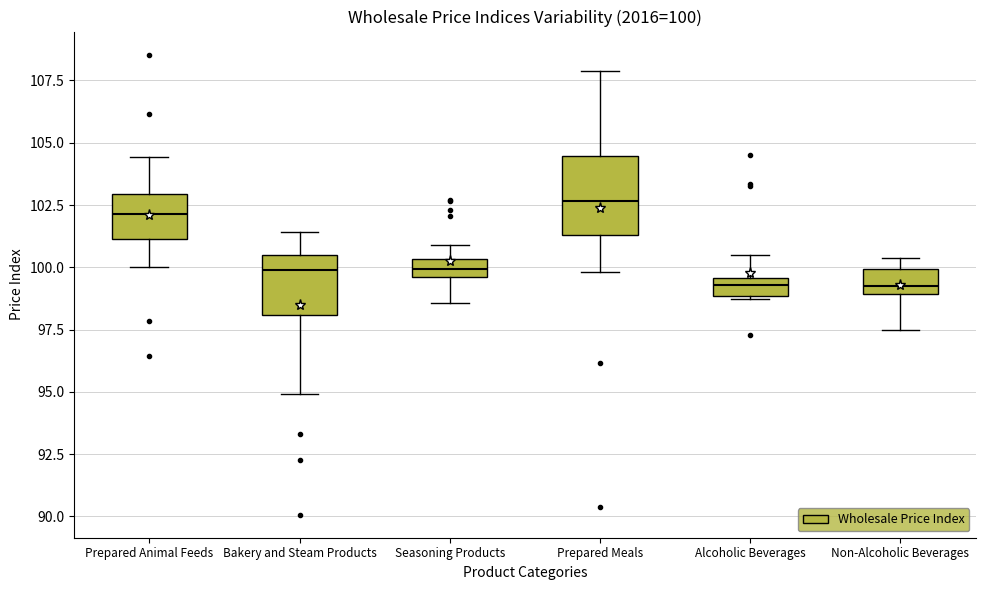

Comparing the boxes themselves (not the whiskers), which one is the tallest?

Prepared Meals